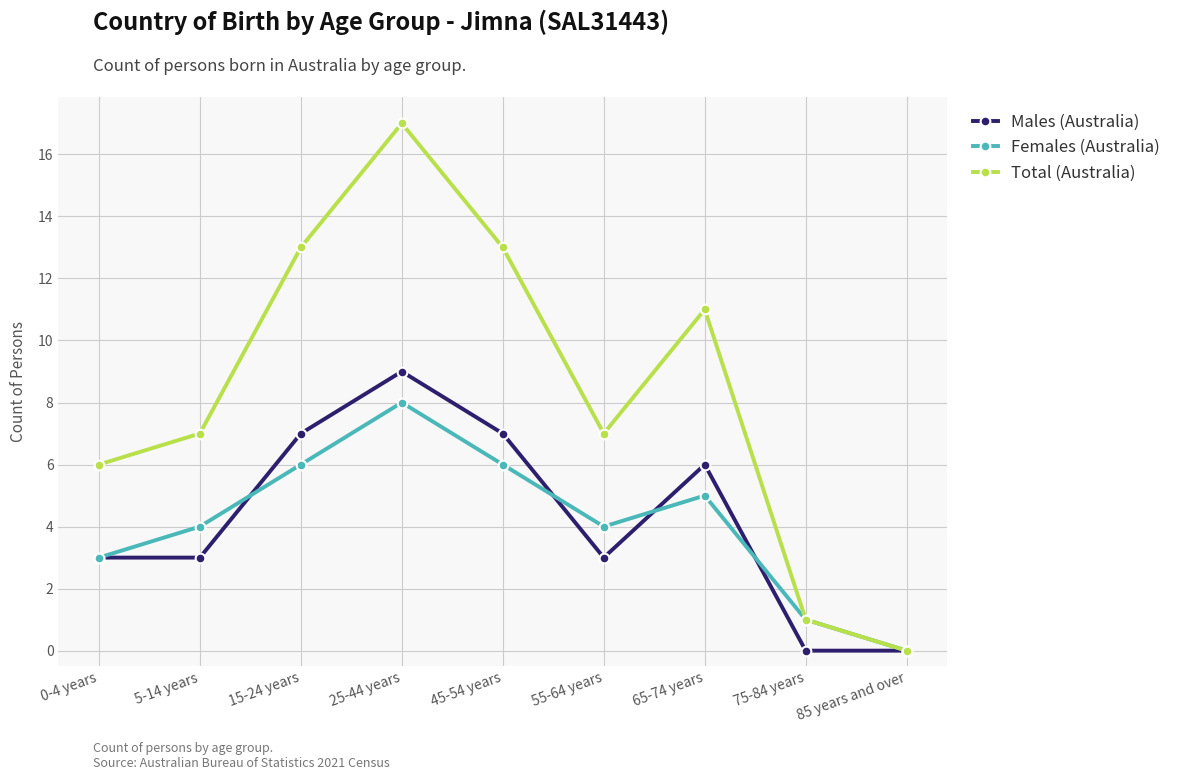

What is the highest value of the Total (Australia) series?

17